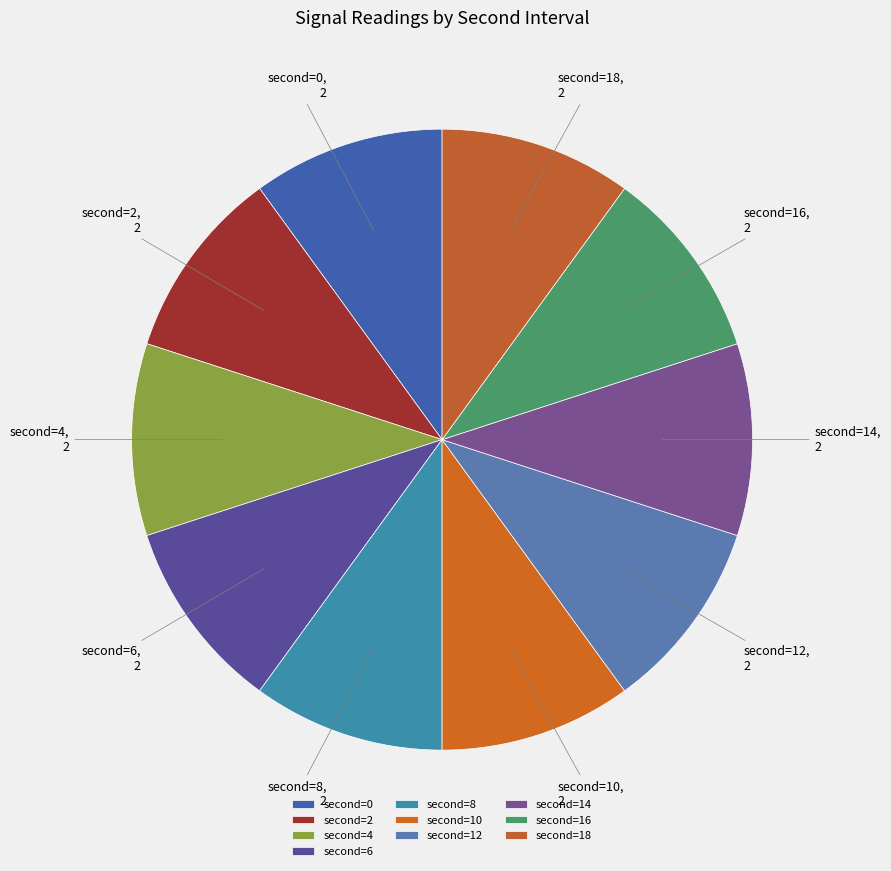

Is there any slice that represents more than half of the pie?

No